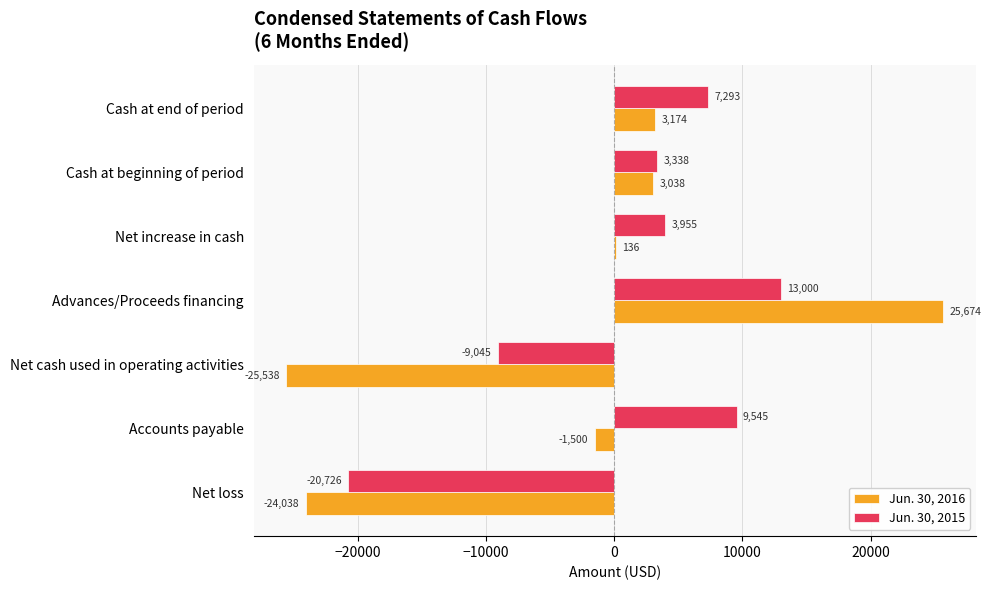

What is the approximate value of Jun. 30, 2016 at Cash at end of period, to the nearest 10?

3170